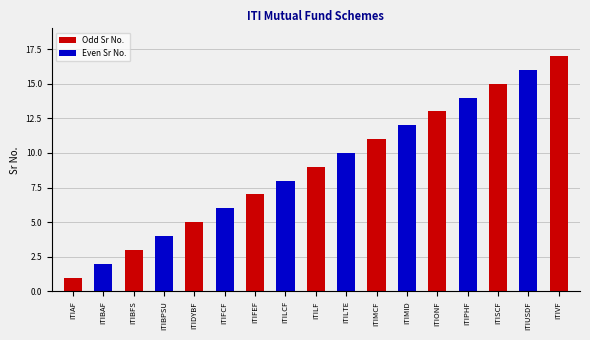

Are the bars grouped side by side (vs. stacked)?

No